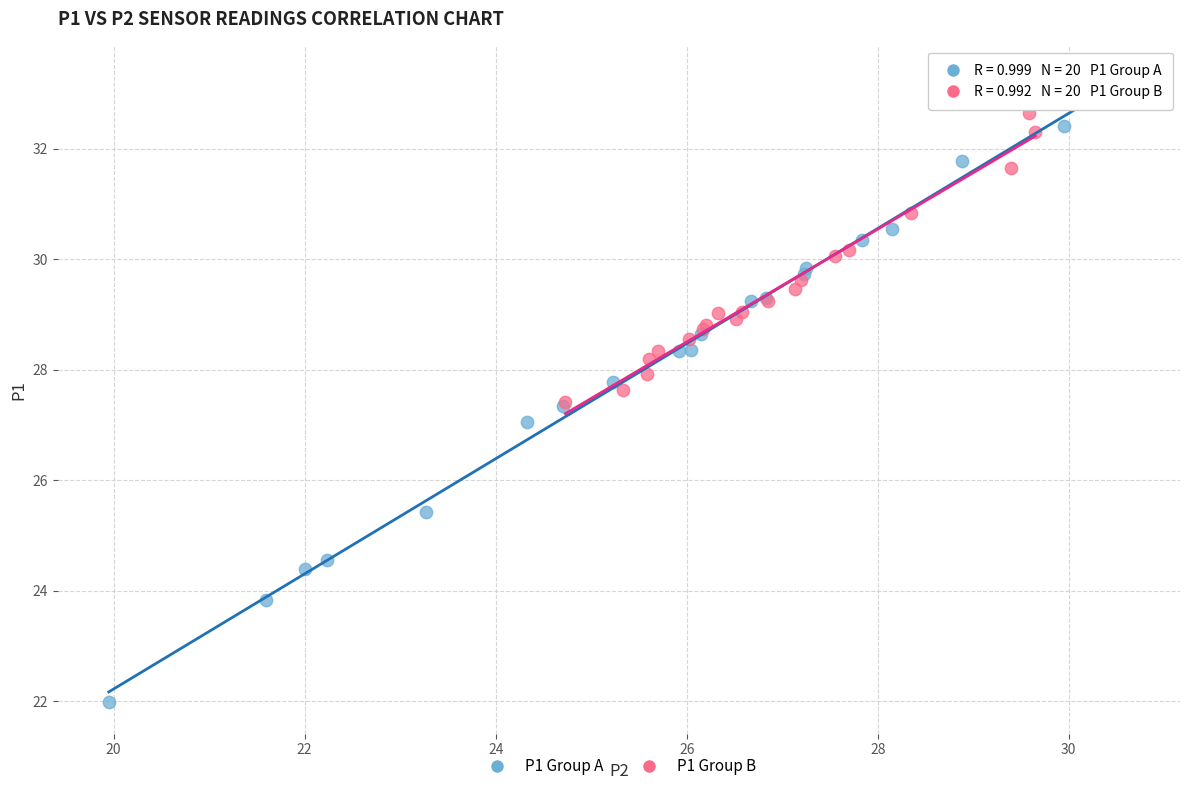

What are all the series names shown in the legend?

P1 Group A, P1 Group B